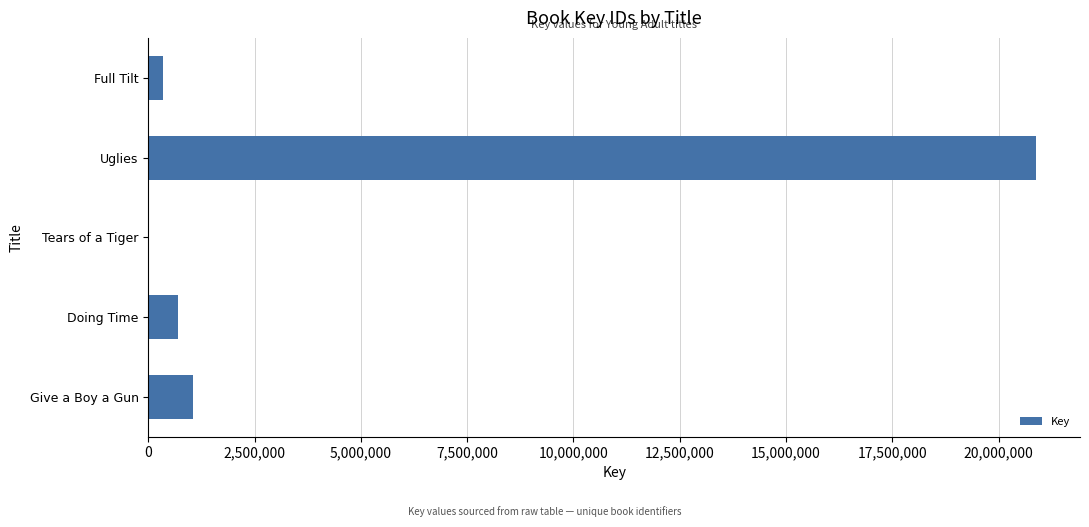

What is the greatest value displayed?

20869837